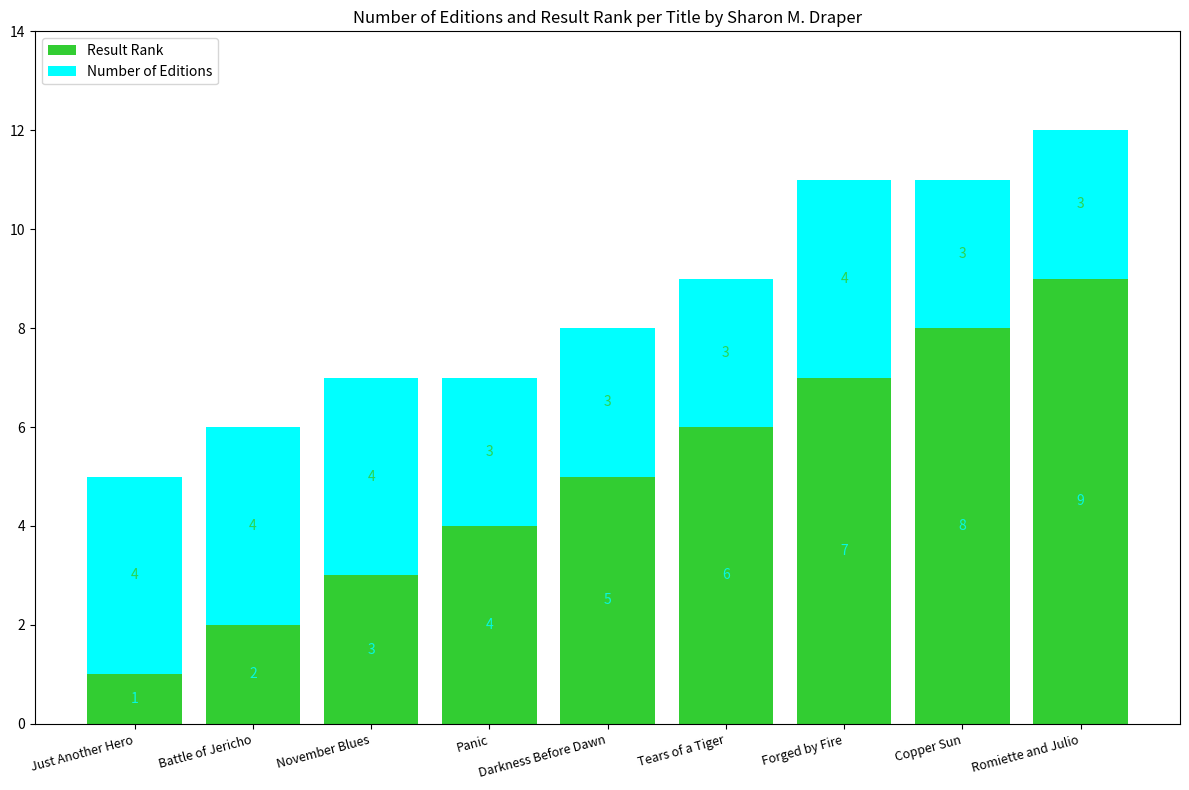

At which label does Result Rank reach its minimum?

Just Another Hero